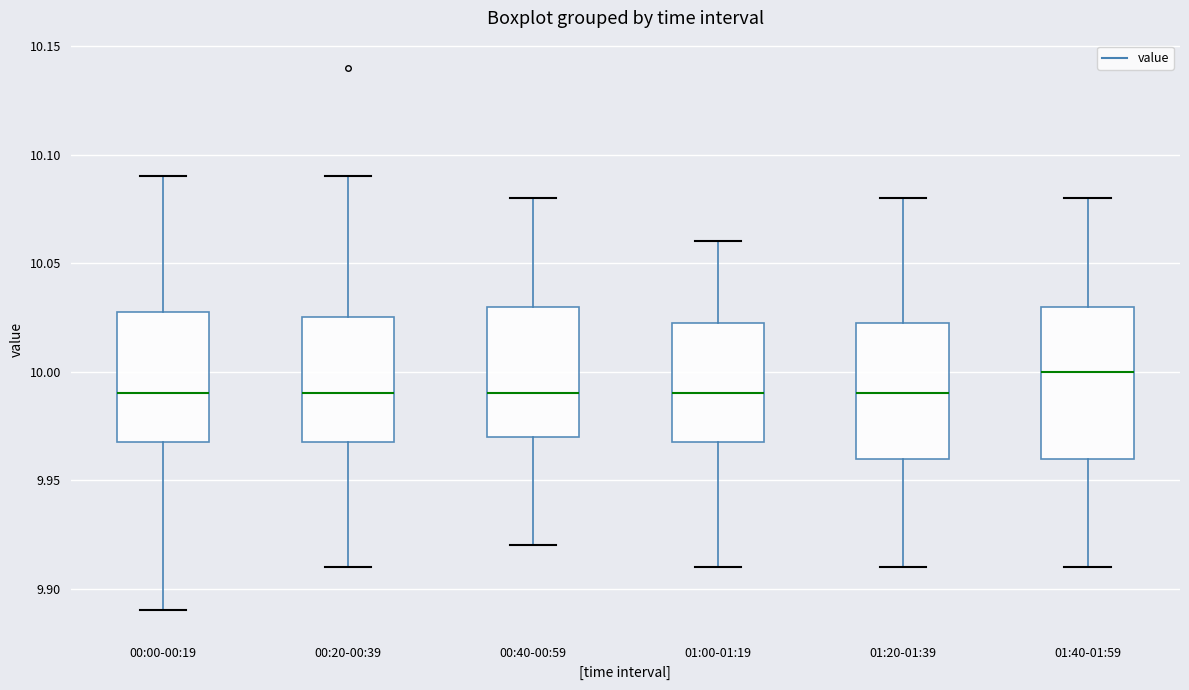

Which box has the highest median line?

01:40-01:59